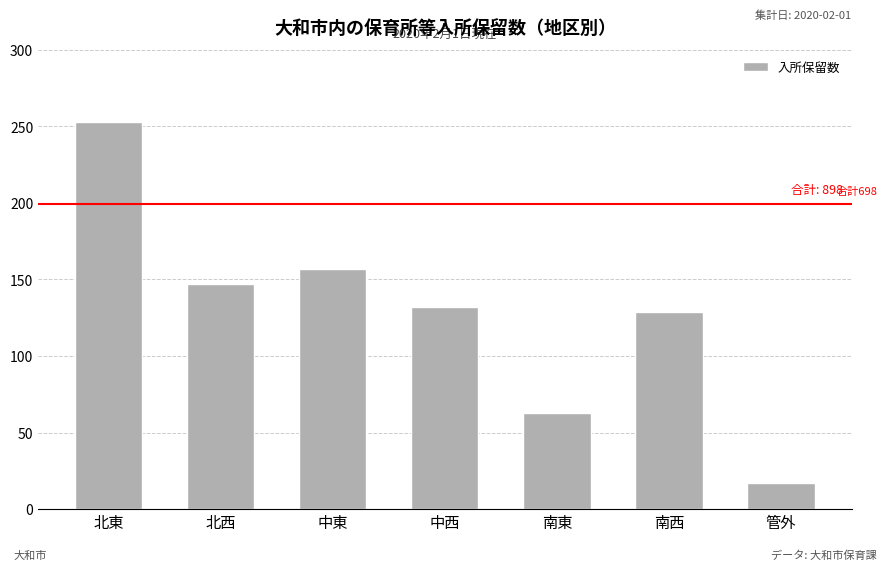

Reading left to right, extract all data points from this chart.

北東=253	北西=147	中東=157	中西=132	南東=63	南西=129	管外=17